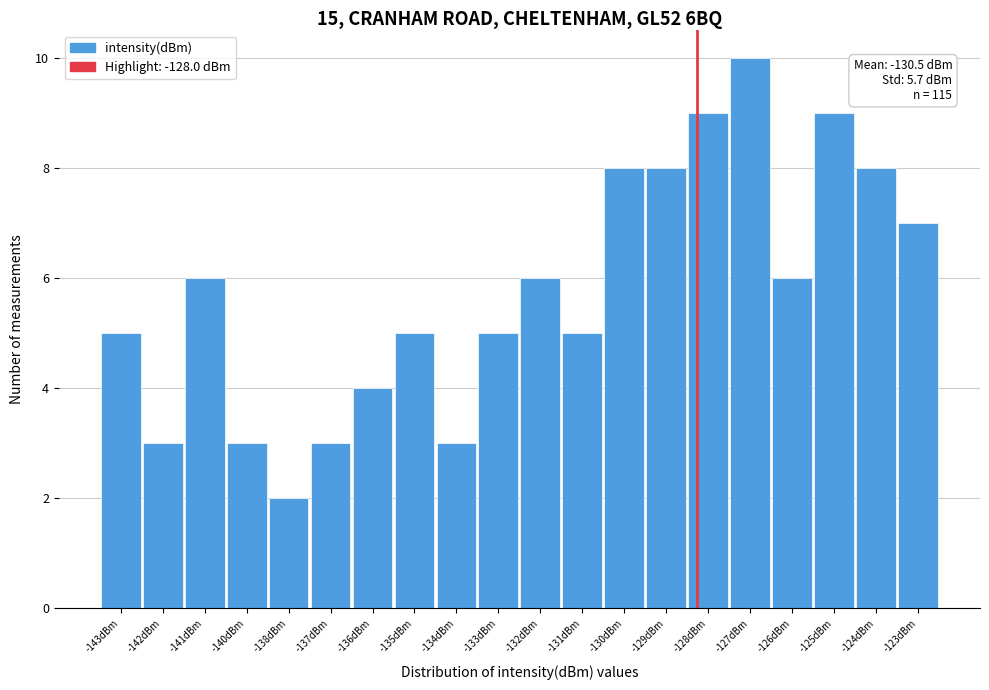

Reading right to left, list all the values displayed in this chart.

-123dBm=7	-124dBm=8	-125dBm=9	-126dBm=6	-127dBm=10	-128dBm=9	-129dBm=8	-130dBm=8	-131dBm=5	-132dBm=6	-133dBm=5	-134dBm=3	-135dBm=5	-136dBm=4	-137dBm=3	-138dBm=2	-140dBm=3	-141dBm=6	-142dBm=3	-143dBm=5